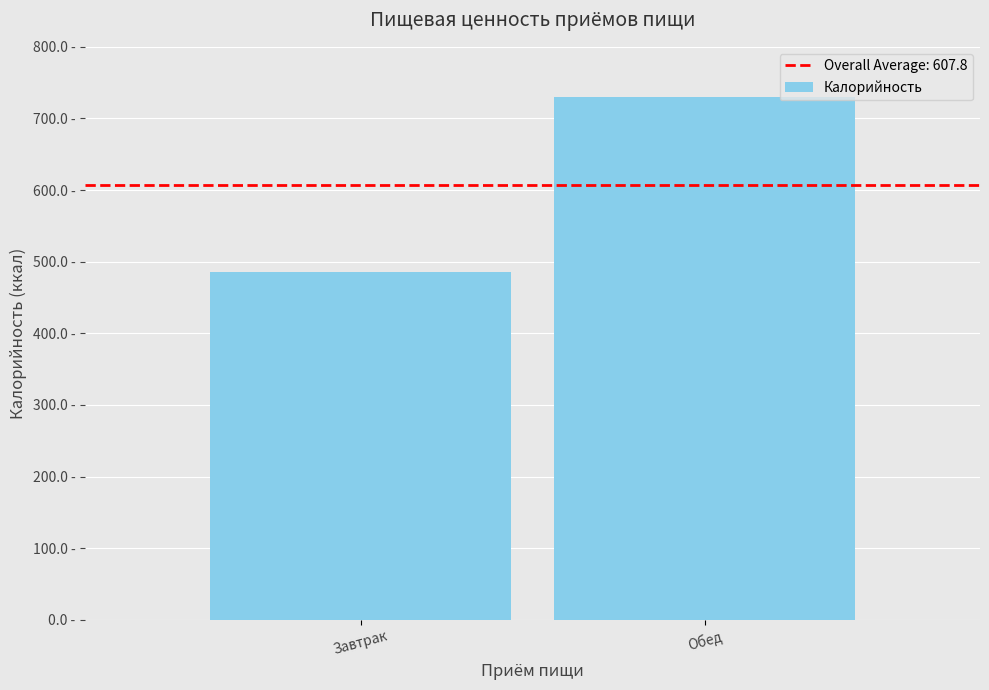

Reading left to right, transcribe all the data shown in this chart.

485.4	730.1